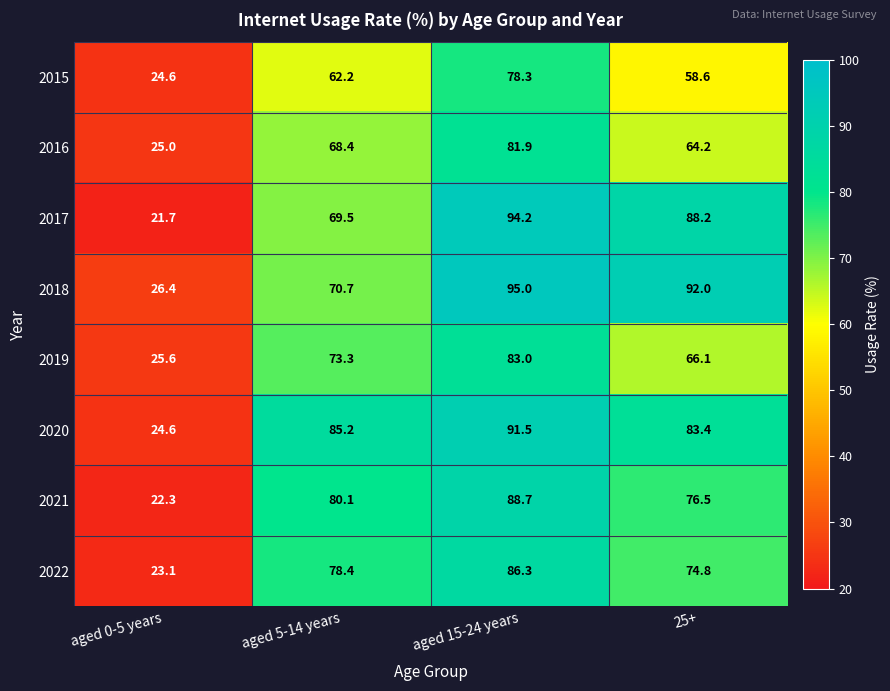

What is the sum of all 2018 values?

284.1